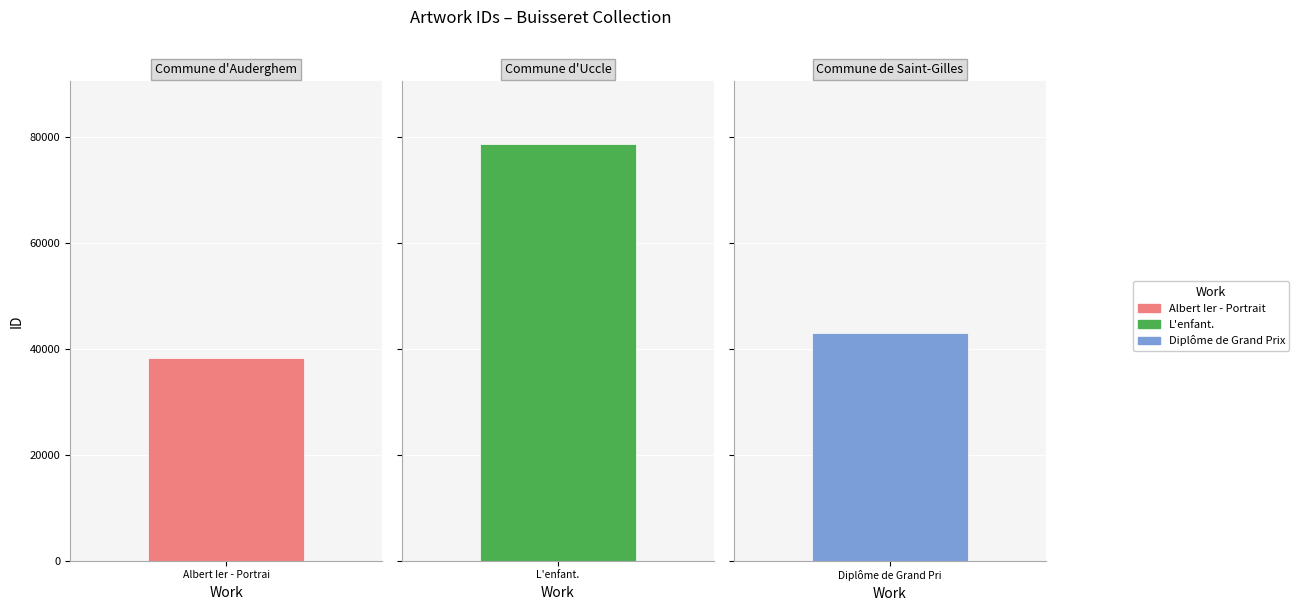

Reading left to right, what are all the values shown in this chart?

Albert Ier - Portrait=38383	L'enfant.=78781	Diplôme de Grand Prix=42998